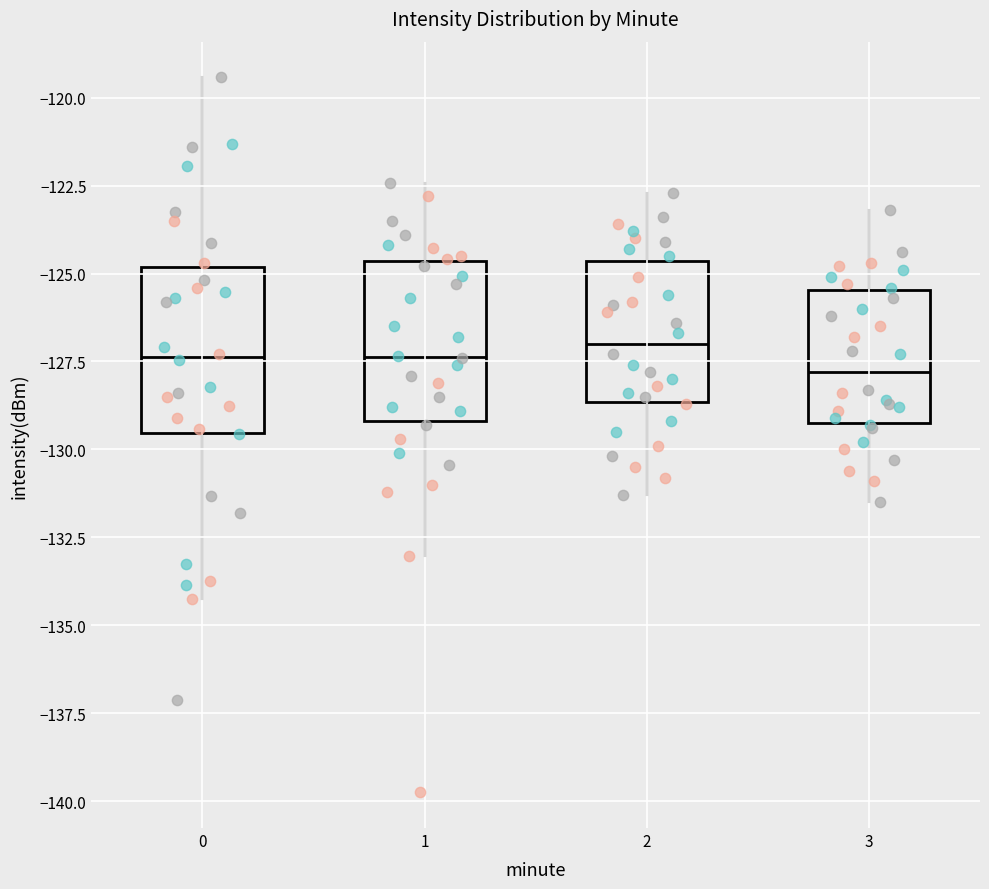

Reading left to right, transcribe this box plot: for each box, give where its median line is, the range the box spans, and where its two whiskers end, as read against the y-axis. The values are not printed on the chart, so give them approximately, as read against the axis.

0: median -127.5, box -129.5 to -125.0, whiskers -134.0 to -119.5
1: median -127.5, box -129.0 to -124.5, whiskers -133.0 to -122.5
2: median -127.0, box -128.5 to -124.5, whiskers -131.5 to -122.5
3: median -128.0, box -129.0 to -125.5, whiskers -131.5 to -123.0